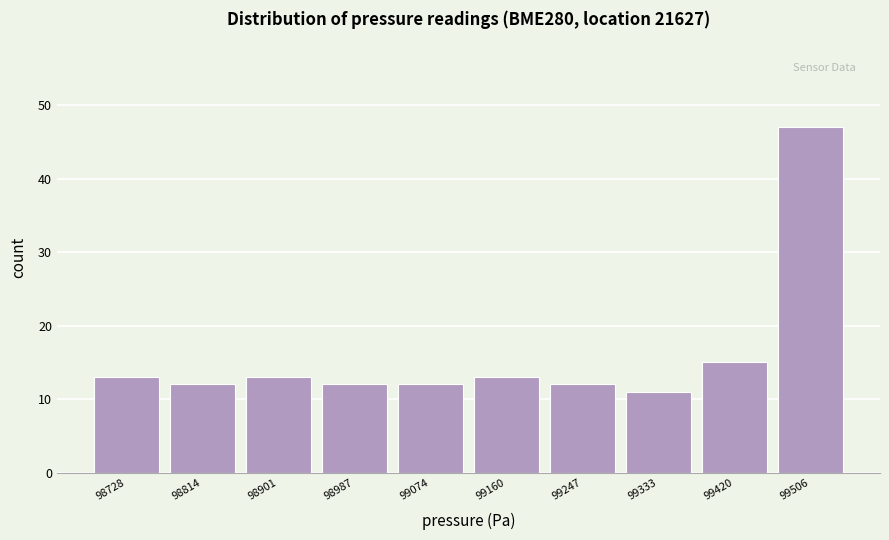

Over which range of the x-axis is the bar tallest?

99460 to 99550